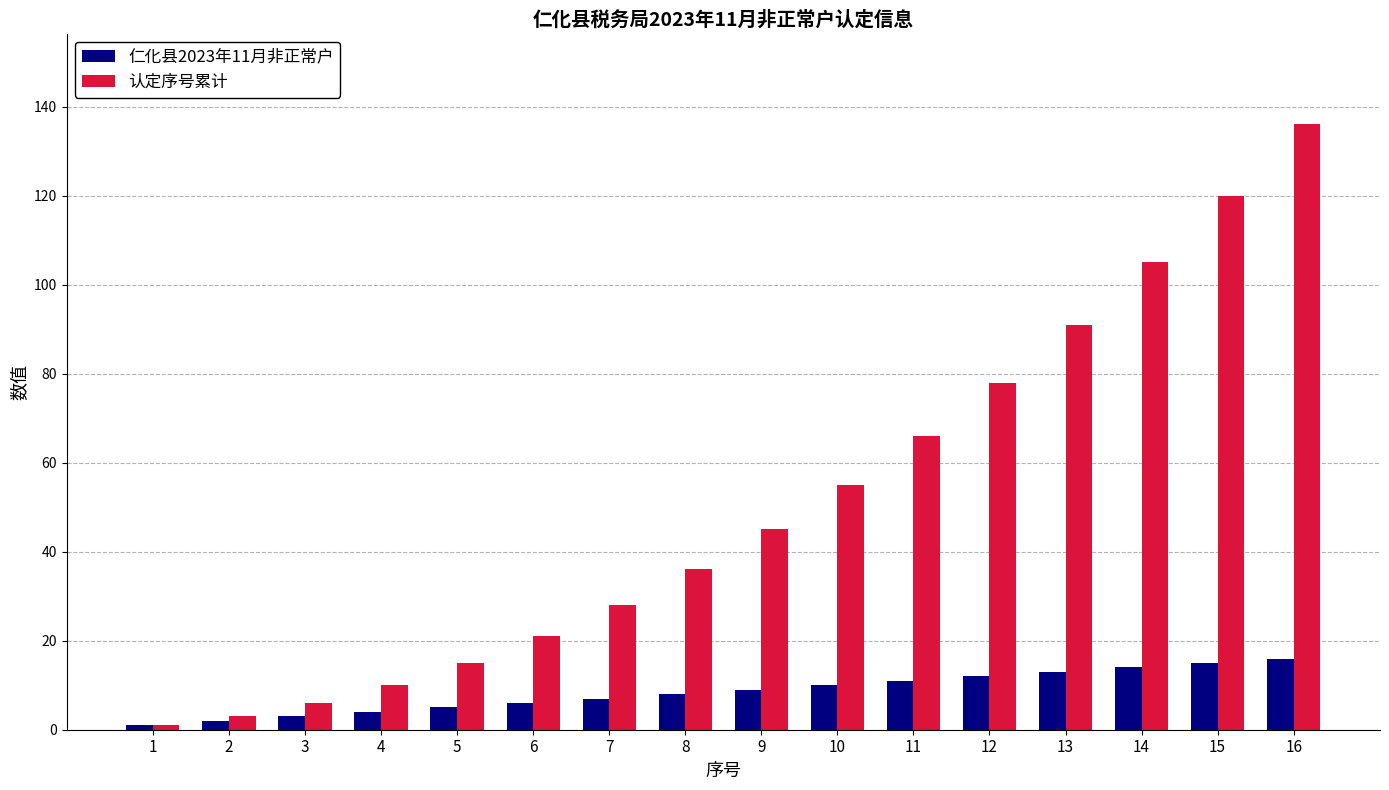

How many distinct data groups are displayed?

2